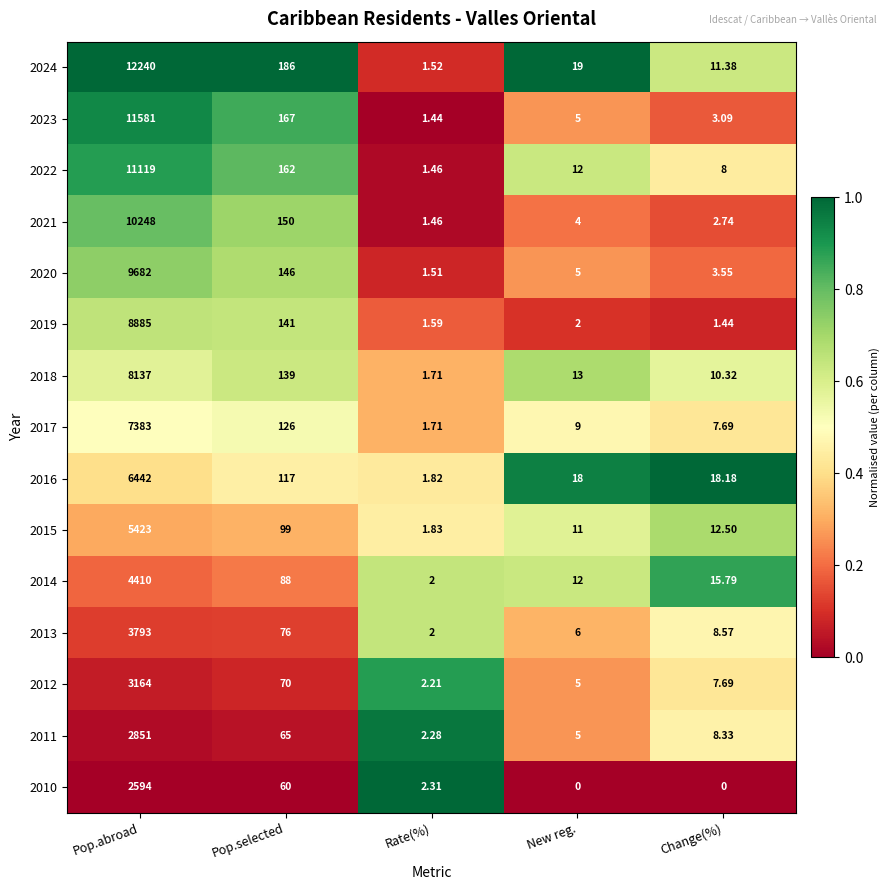

Which series changed the most between Rate(%) and New reg.?

2024